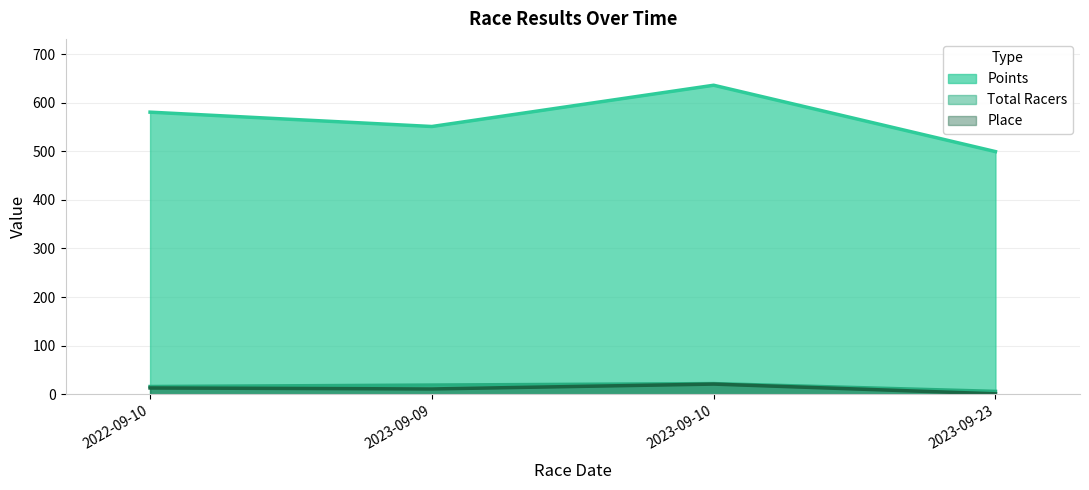

What is the label of the 4th point from the right?

2022-09-10